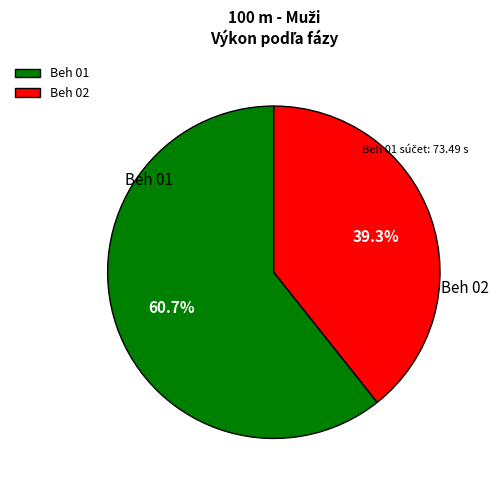

Which has a higher value, Beh 02 or Beh 01?

Beh 01